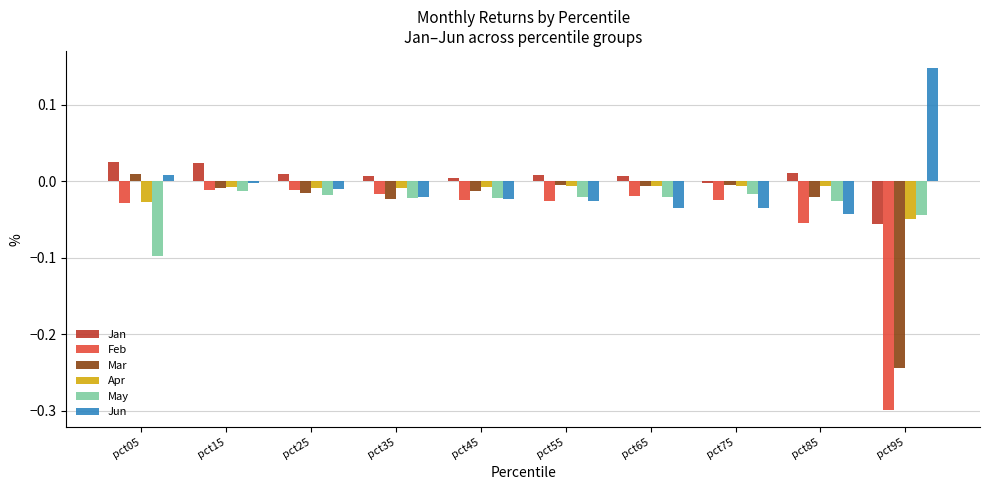

Which series has the largest range (max minus min)?

Feb